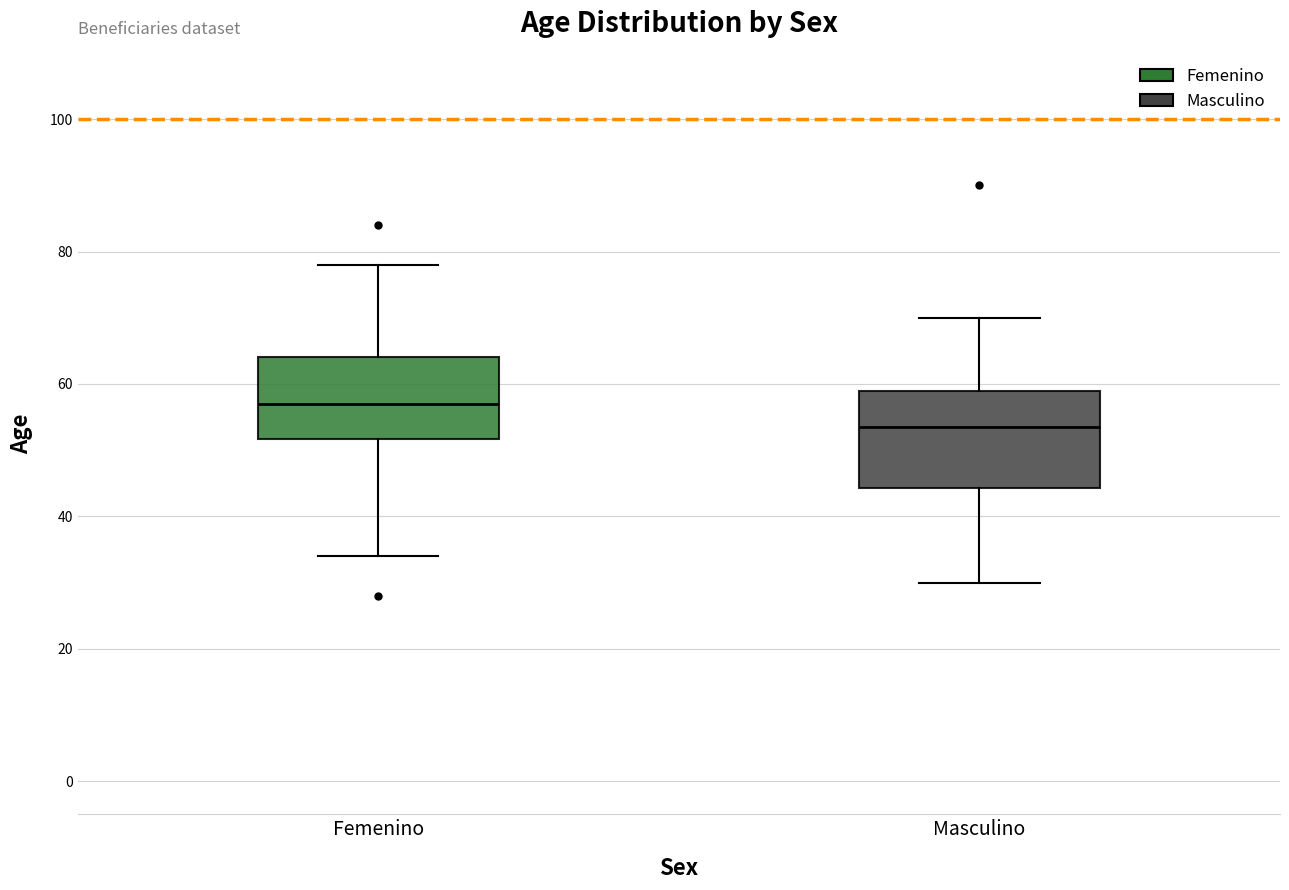

Reading left to right, read every box against the y-axis: the position of its median line, the range the box covers, and the ends of its whiskers. The values are not printed on the chart, so give them approximately, as read against the axis.

Femenino: median 58, box 52 to 64, whiskers 34 to 78
Masculino: median 54, box 44 to 60, whiskers 30 to 70